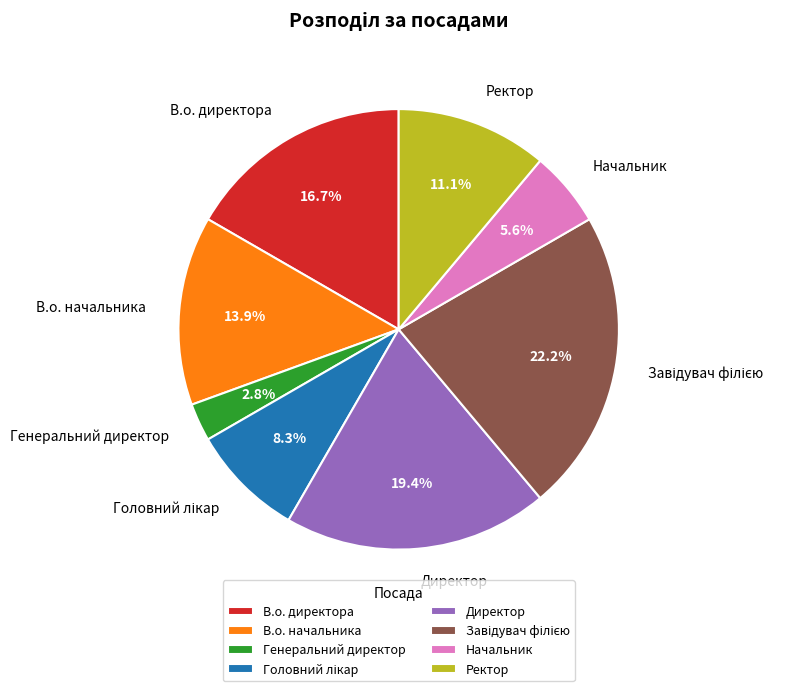

The Ректор slice represents 11% of the pie. True or false?

True